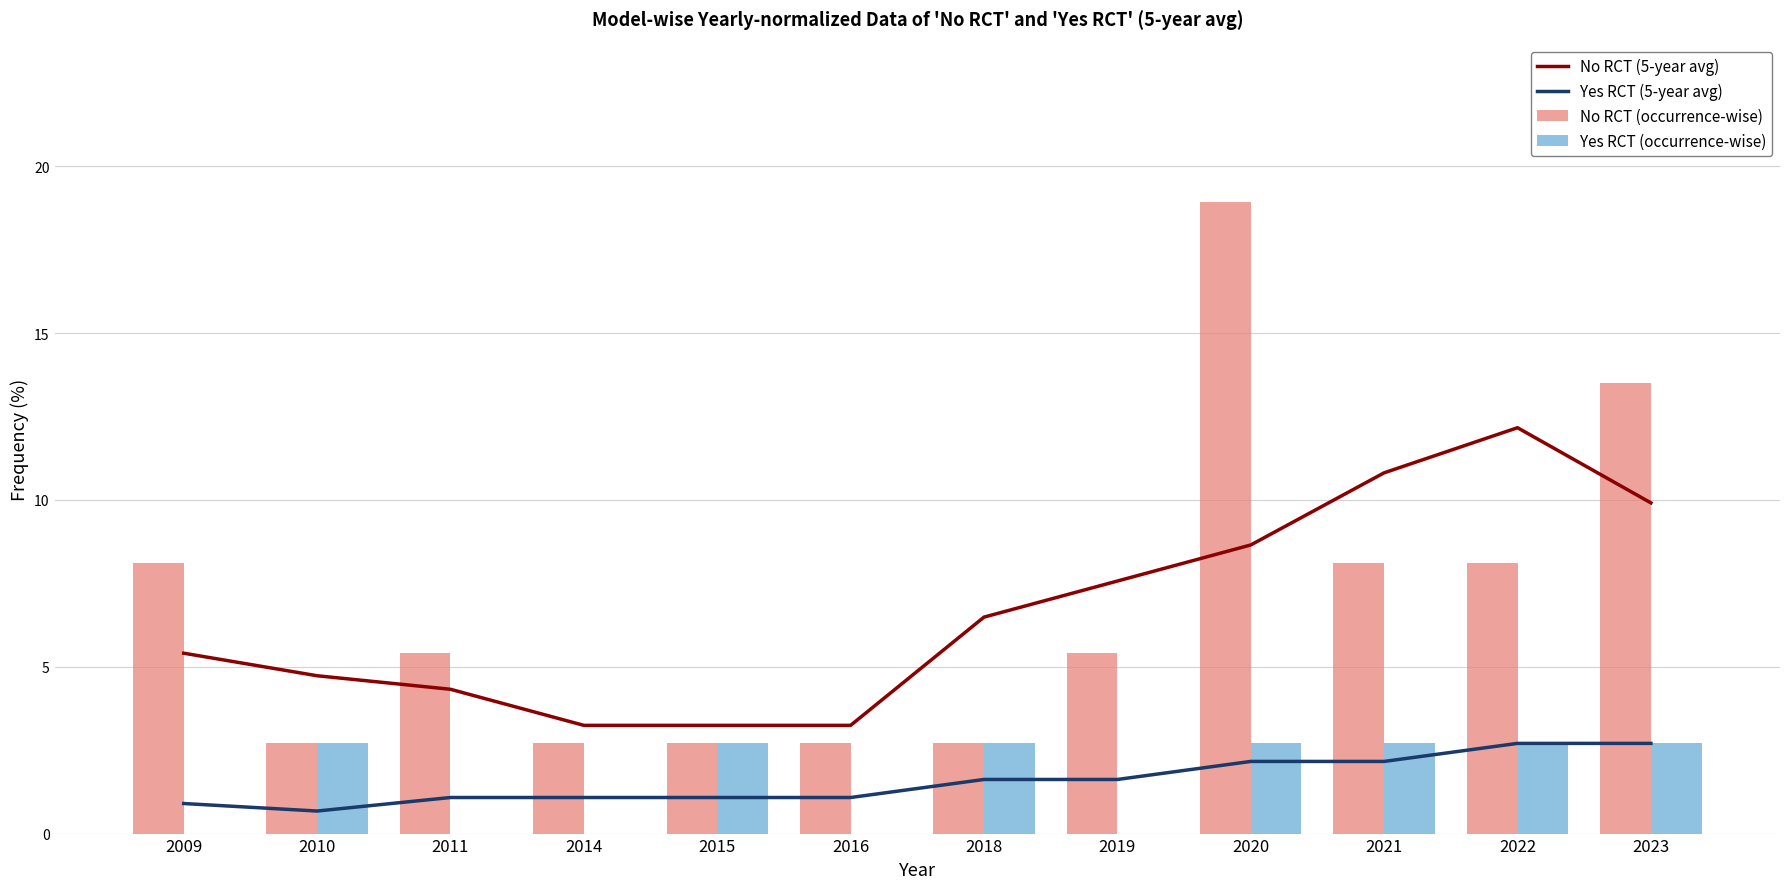

How many values in the Yes RCT (occurrence-wise) series are below 2?

5